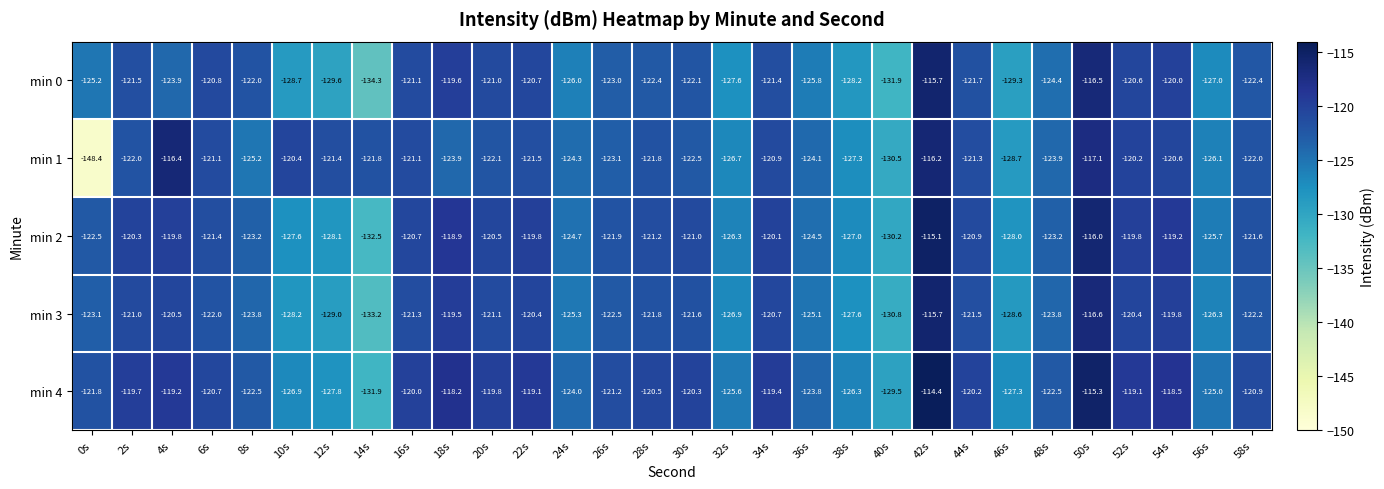

Which series has the widest spread of values?

min 1